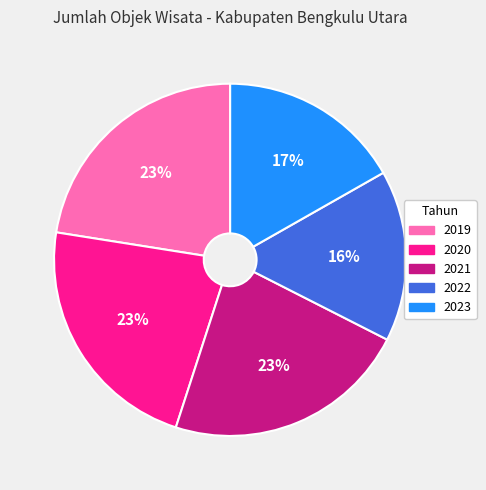

To the nearest percent, what is the difference between the largest and smallest slice percentages?

7%